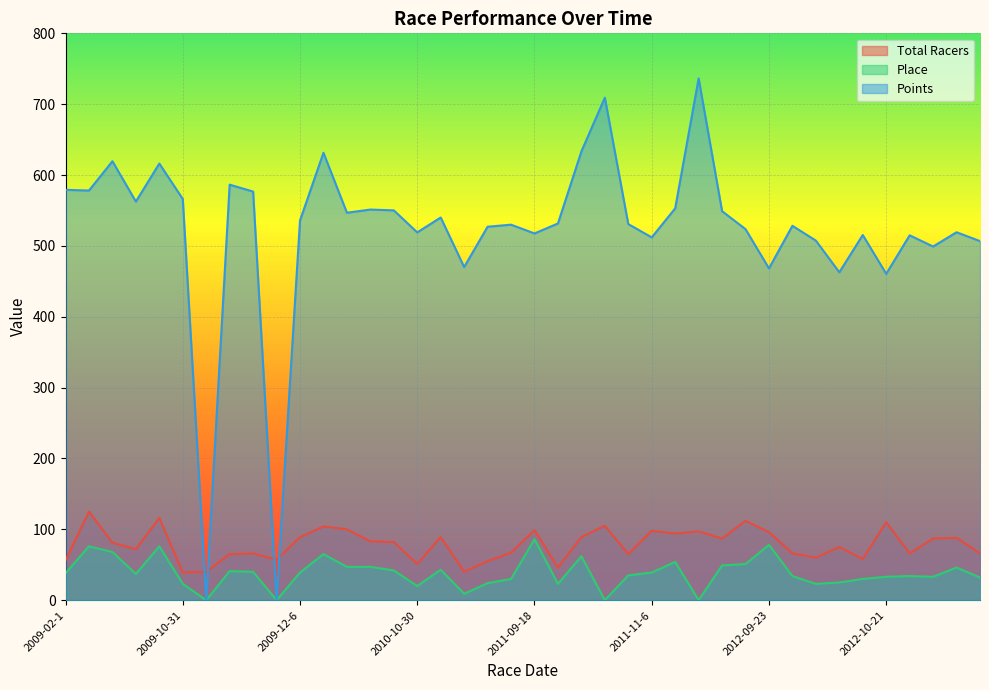

Reading right to left, what are all the values shown in this chart?

Total Racers: 2013-09-29=66.0	2012-11-17=88.0	2012-11-11=87.0	2012-10-28=66.0	2012-10-21=110.0	2012-10-13=58.0	2012-10-7=75.0	2012-10-6=60.0	2012-09-28=66.0	2012-09-23=96.0	2012-09-9=112.0	2011-12-4=87.0	2011-11-20=97.0	2011-11-13=94.0	2011-11-6=98.0	2011-10-30=65.0	2011-10-23=105.0	2011-10-9=89.0	2011-10-8=46.0	2011-09-18=99.0	2010-11-21=67.0	2010-11-20=55.0	2010-11-13=40.0	2010-11-7=89.0	2010-10-30=51.0	2010-10-24=82.0	2010-10-10=83.0	2010-09-26=100.0	2010-09-19=104.0	2009-12-6=89.0	2009-11-29=57.0	2009-11-22=66.0	2009-11-21=65.0	2009-11-15=40.0	2009-10-31=39.0	2009-10-25=116.0	2009-10-11=72.0	2009-09-27=81.0	2009-09-20=125.0	2009-02-1=56.0
Place: 2013-09-29=32.0	2012-11-17=46.0	2012-11-11=33.0	2012-10-28=34.0	2012-10-21=33.0	2012-10-13=30.0	2012-10-7=25.0	2012-10-6=23.0	2012-09-28=34.0	2012-09-23=78.0	2012-09-9=51.0	2011-12-4=49.0	2011-11-20=0.0	2011-11-13=54.0	2011-11-6=39.0	2011-10-30=35.0	2011-10-23=0.0	2011-10-9=62.0	2011-10-8=23.0	2011-09-18=86.0	2010-11-21=30.0	2010-11-20=24.0	2010-11-13=9.0	2010-11-7=43.0	2010-10-30=20.0	2010-10-24=42.0	2010-10-10=47.0	2010-09-26=47.0	2010-09-19=65.0	2009-12-6=39.0	2009-11-29=0.0	2009-11-22=40.0	2009-11-21=41.0	2009-11-15=0.0	2009-10-31=23.0	2009-10-25=76.0	2009-10-11=37.0	2009-09-27=68.0	2009-09-20=76.0	2009-02-1=38.0
Points: 2013-09-29=506.7	2012-11-17=519.2	2012-11-11=499.1	2012-10-28=514.9	2012-10-21=460.6	2012-10-13=515.4	2012-10-7=462.8	2012-10-6=507.4	2012-09-28=528.4	2012-09-23=468.2	2012-09-9=523.6	2011-12-4=549.0	2011-11-20=736.4	2011-11-13=552.9	2011-11-6=512.0	2011-10-30=530.8	2011-10-23=709.2	2011-10-9=633.3	2011-10-8=531.6	2011-09-18=517.6	2010-11-21=529.9	2010-11-20=527.0	2010-11-13=470.2	2010-11-7=540.1	2010-10-30=519.1	2010-10-24=550.1	2010-10-10=551.3	2010-09-26=546.8	2010-09-19=631.5	2009-12-6=535.9	2009-11-29=0.0	2009-11-22=576.7	2009-11-21=586.4	2009-11-15=0.0	2009-10-31=566.2	2009-10-25=616.2	2009-10-11=562.5	2009-09-27=619.4	2009-09-20=578.1	2009-02-1=579.1